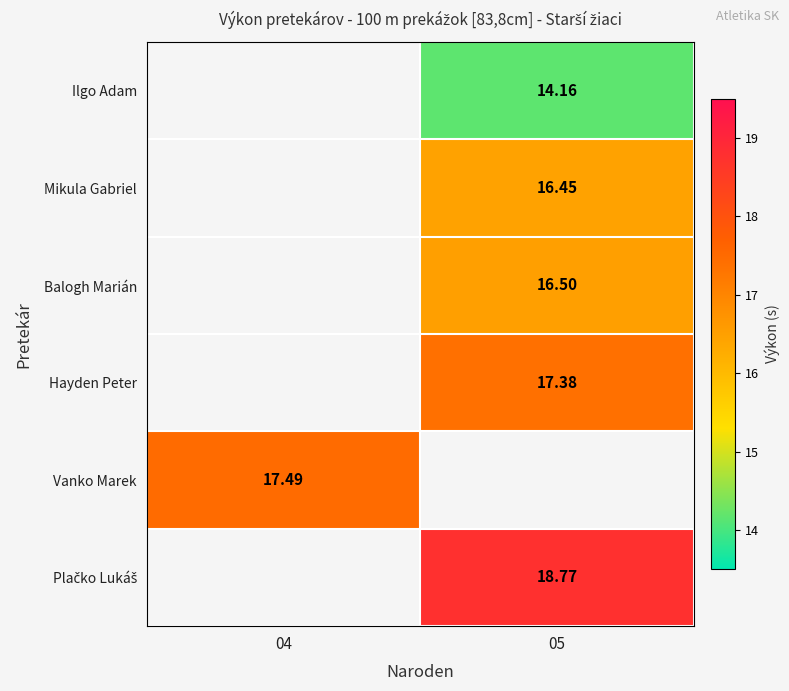

How many distinct data groups are displayed?

6